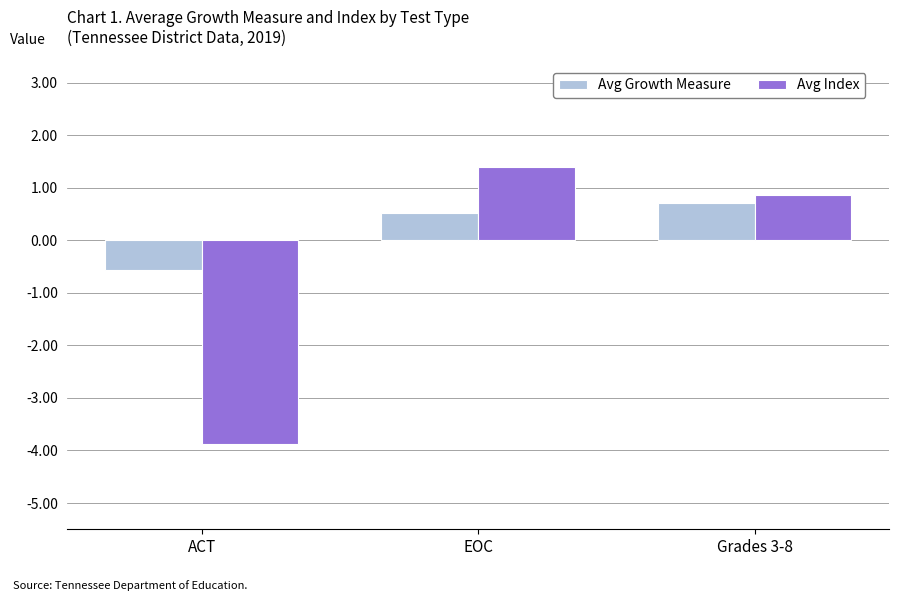

What position from the left is Grades 3-8?

3